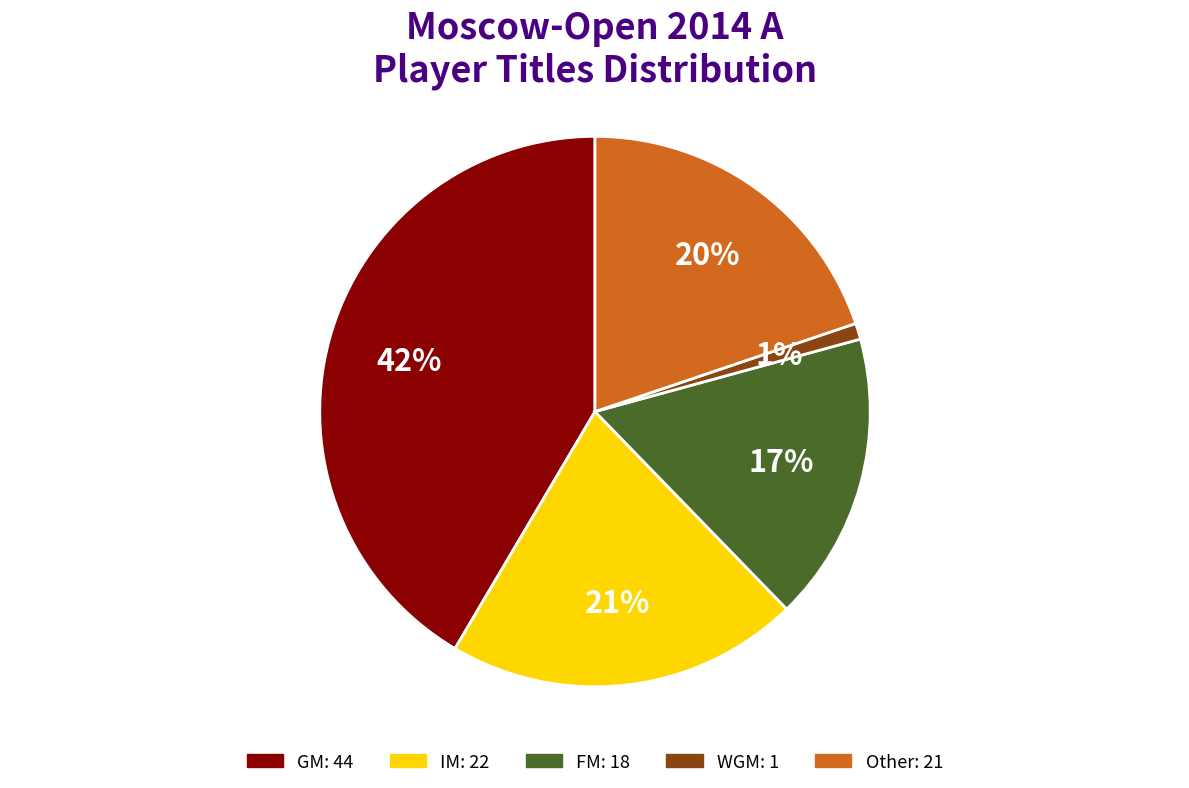

How many segments does this pie chart have?

5